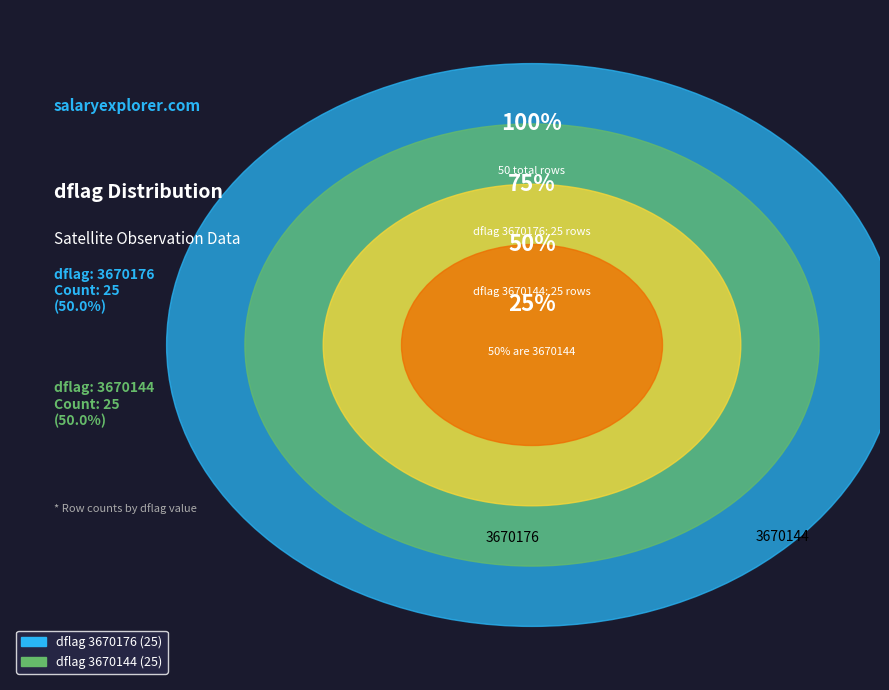

What is the ratio of the value at 3670144 to the value at 3670176?

1.0